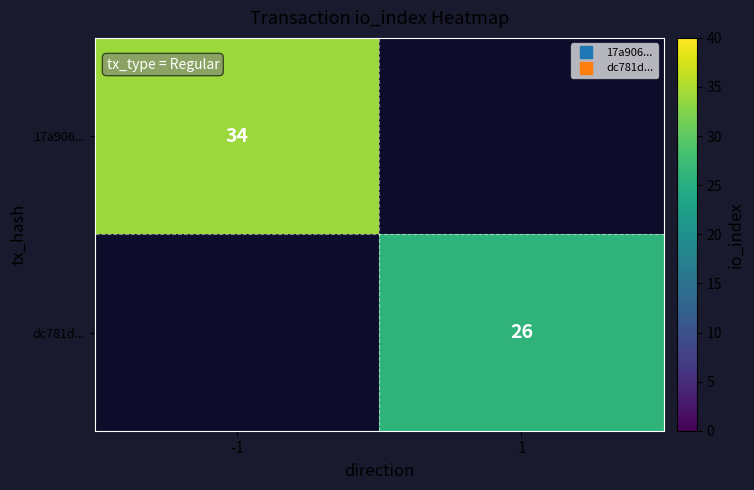

Count the number of categories in the chart.

2